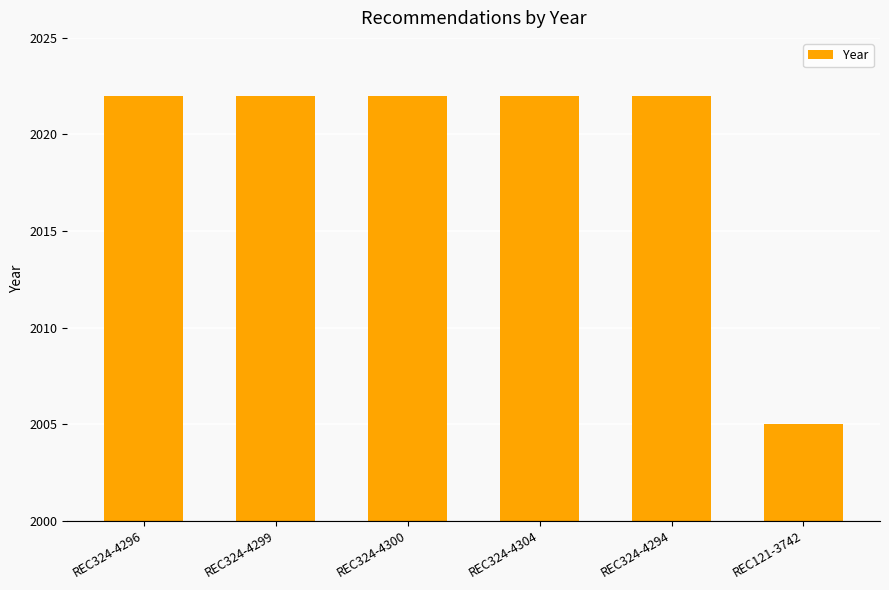

What is the greatest value displayed?

2022